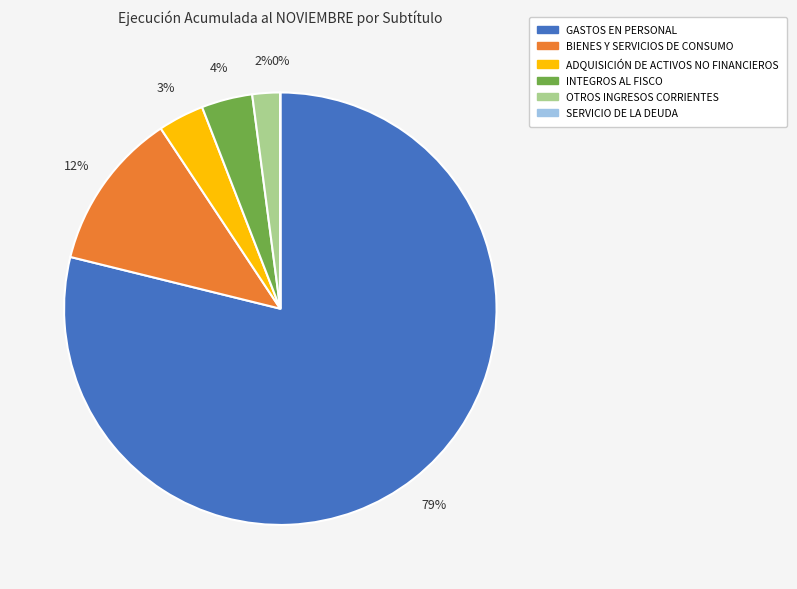

Is there a majority slice in this chart?

Yes